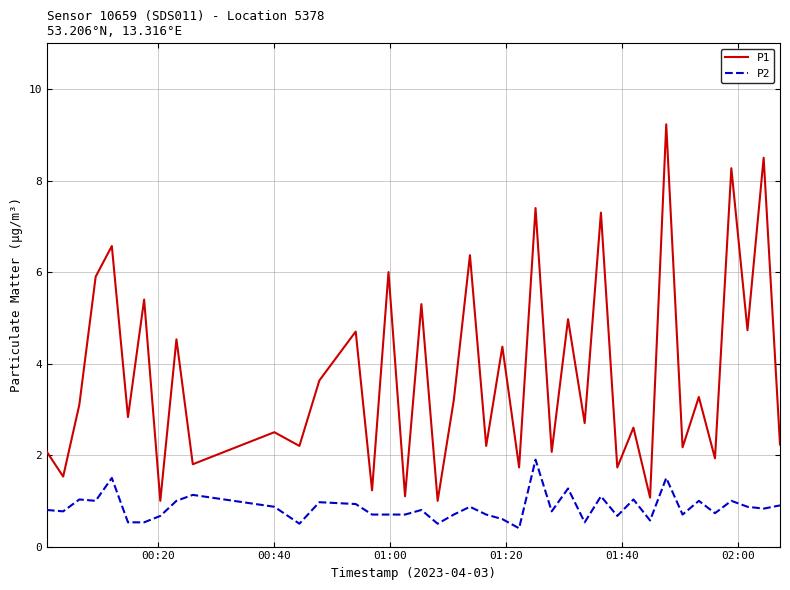

True or false: P1 and P2 intersect in this chart.

False